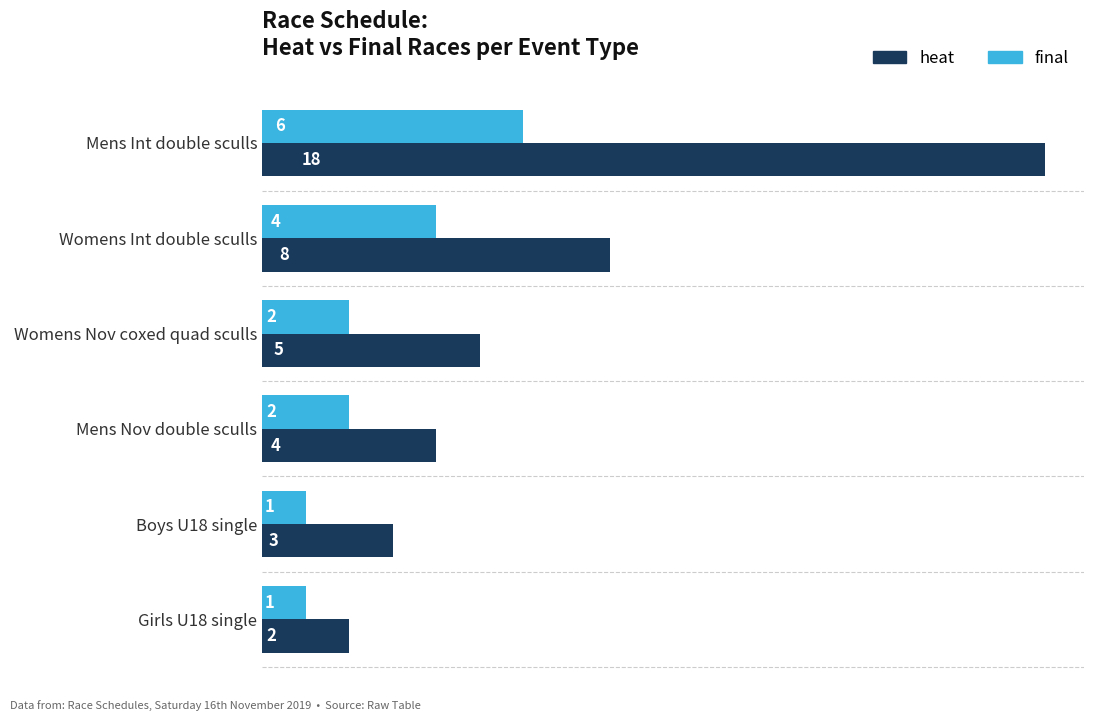

Which series changed the most between Womens Nov coxed quad sculls and Boys U18 single?

heat